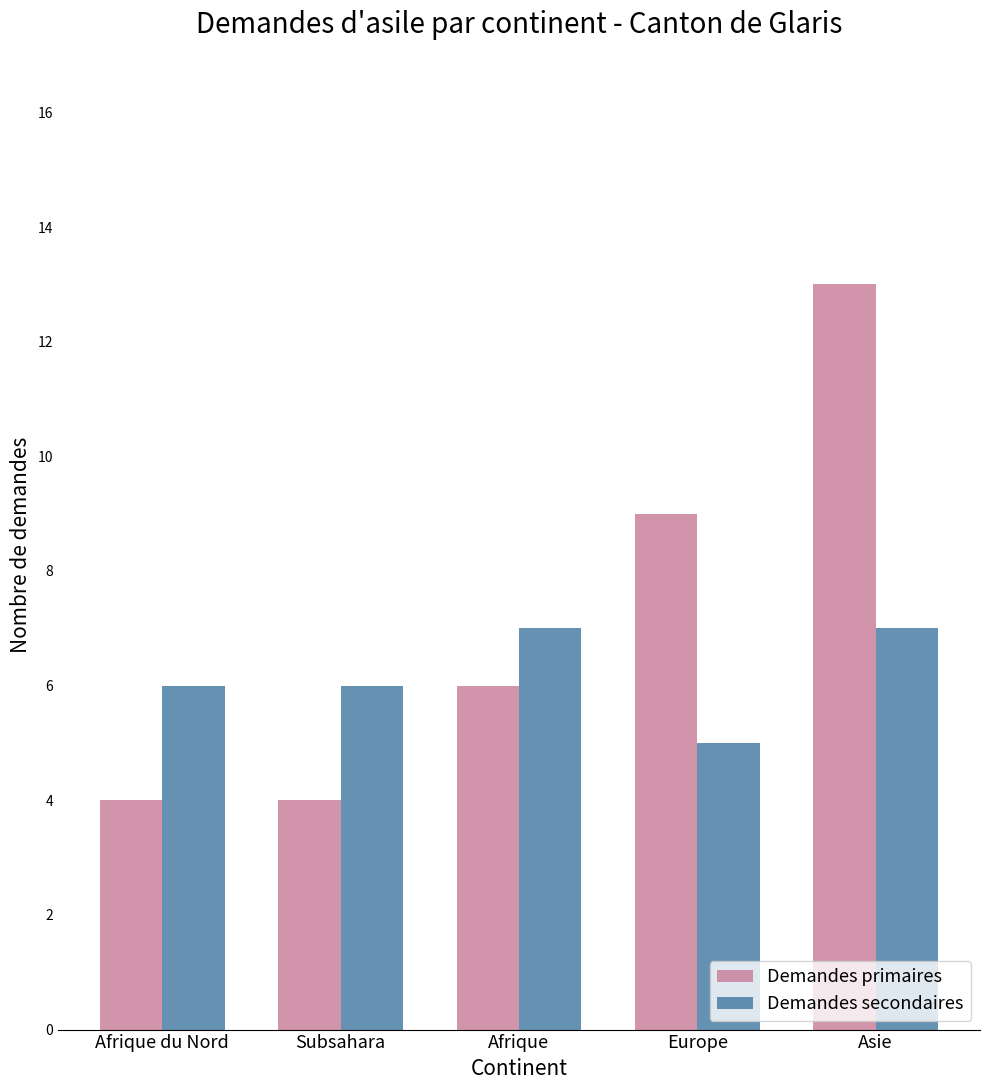

What is the difference between the maximum and second lowest values in the Demandes primaires series?

9